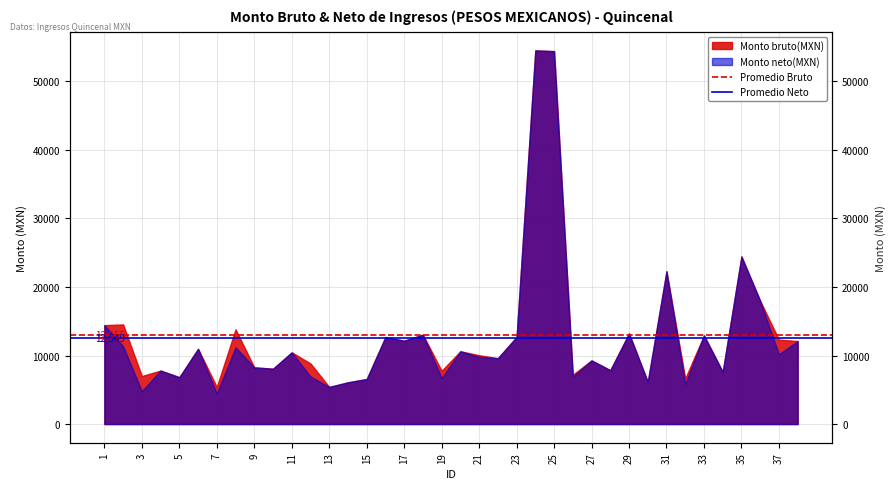

The value of Promedio Neto at 3 is 5460.9. True or false?

False